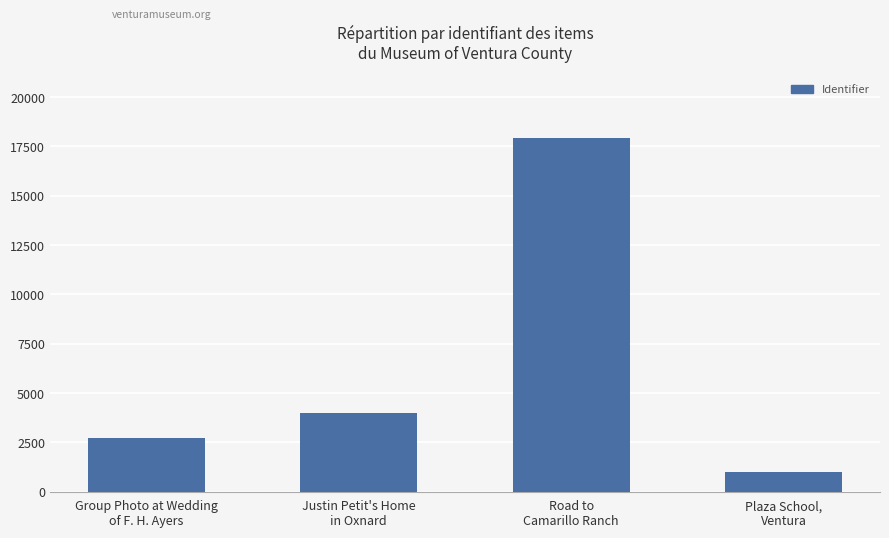

Which category has the highest value across all series?

Road to
Camarillo Ranch